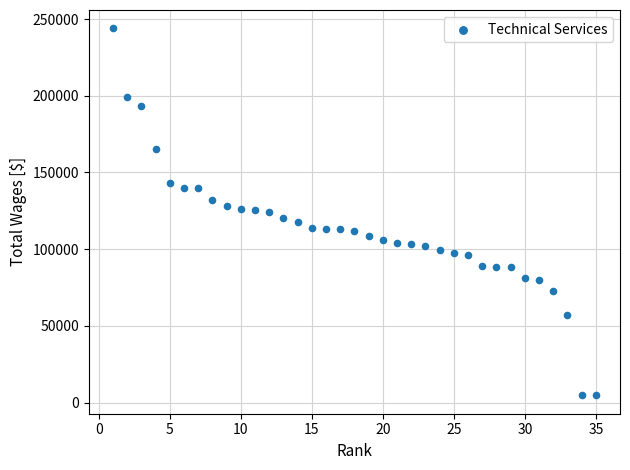

What is the range of Y values (max minus min)?

239280